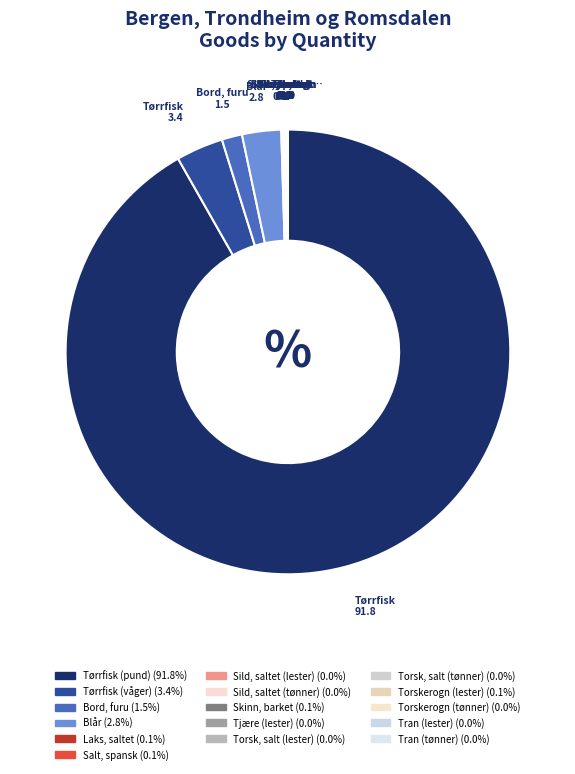

Which slice is the smallest?

Tjære (lester)